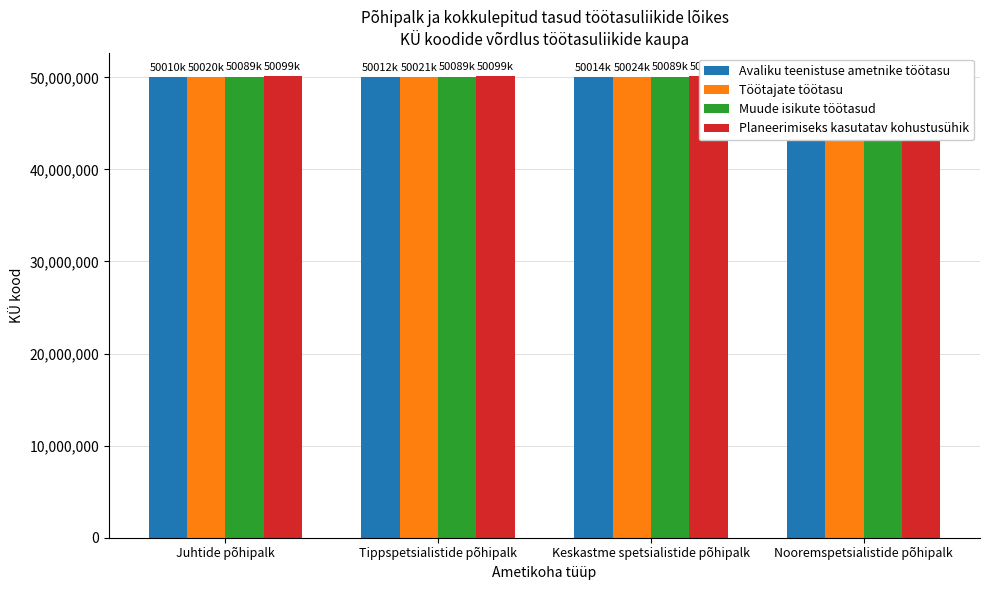

What position from the left is Nooremspetsialistide põhipalk?

4